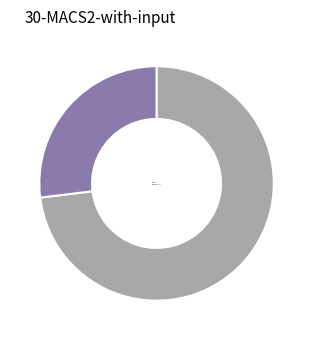

What is the ratio of the value at Others to the value at MUMBAI CITY?

2.7